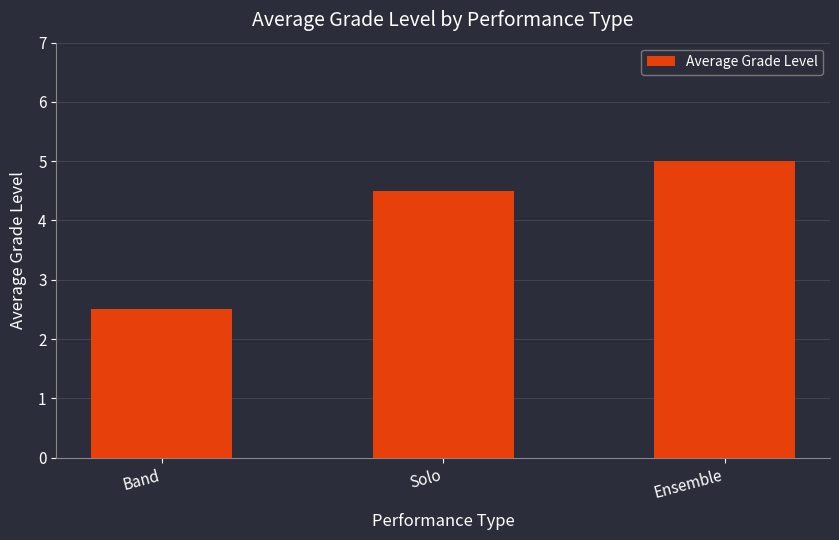

The chart shows a value of 4.5 at Solo. True or false?

True